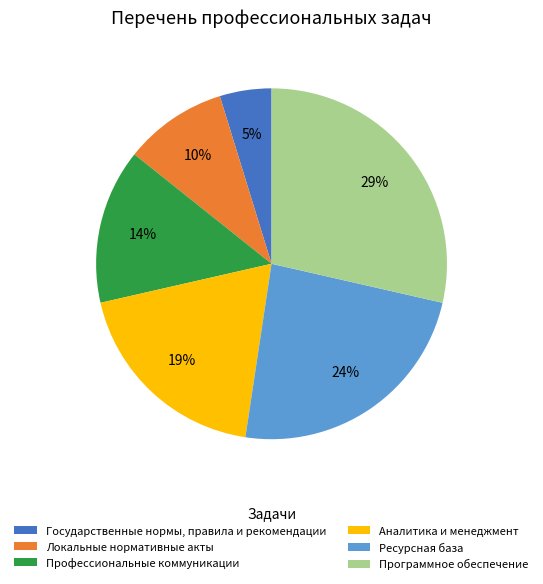

Does Аналитика и менеджмент represent more than half of the total?

No